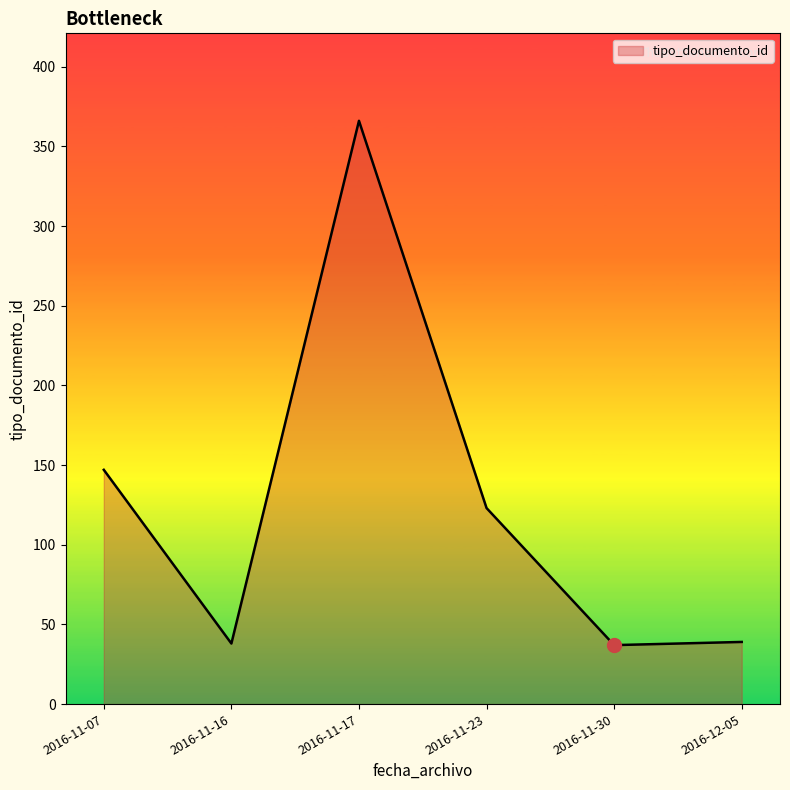

The value at 2016-11-30 is 63. True or false?

False